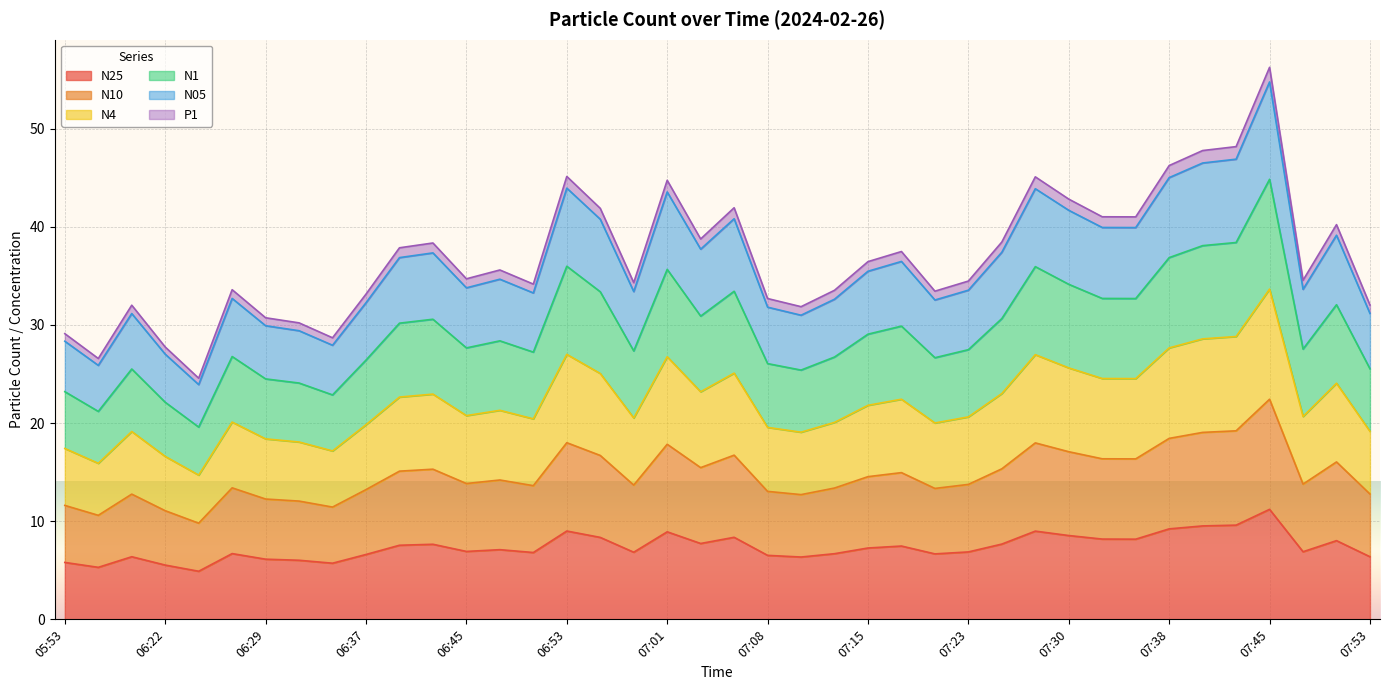

Which label corresponds to the largest value in the chart?

07:45